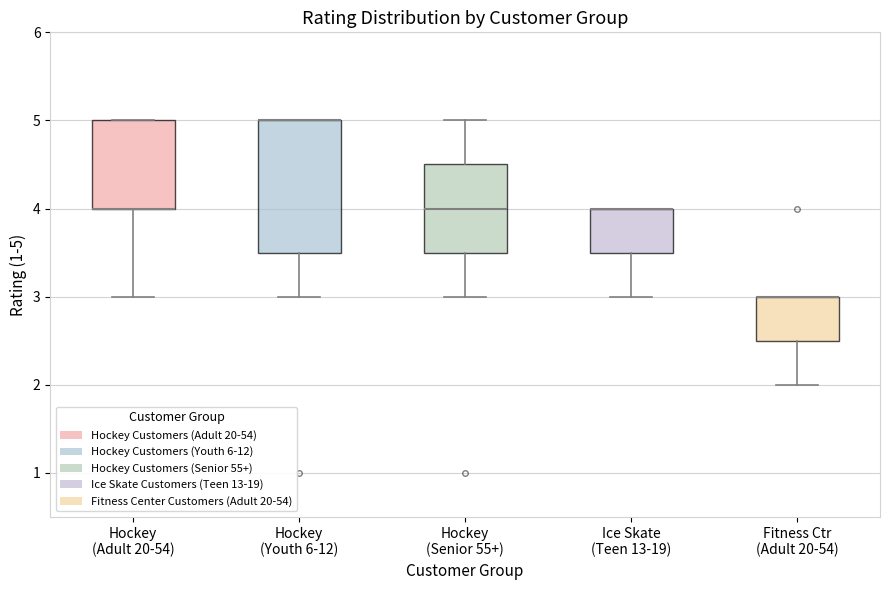

Reading left to right, transcribe this box plot: for each box, give where its median line is, the range the box spans, and where its two whiskers end, as read against the y-axis. The values are not printed on the chart, so give them approximately, as read against the axis.

Hockey (Adult 20-54): median 4.0 (drawn on the box's lower edge), box 4.0 to 5.0, whiskers 3.0 to 5.0
Hockey (Youth 6-12): median 5.0 (drawn on the box's upper edge), box 3.5 to 5.0, whiskers 3.0 to 5.0
Hockey (Senior 55+): median 4.0, box 3.5 to 4.5, whiskers 3.0 to 5.0
Ice Skate (Teen 13-19): median 4.0 (drawn on the box's upper edge), box 3.5 to 4.0, whiskers 3.0 to 4.0
Fitness Ctr (Adult 20-54): median 3.0 (drawn on the box's upper edge), box 2.5 to 3.0, whiskers 2.0 to 3.0